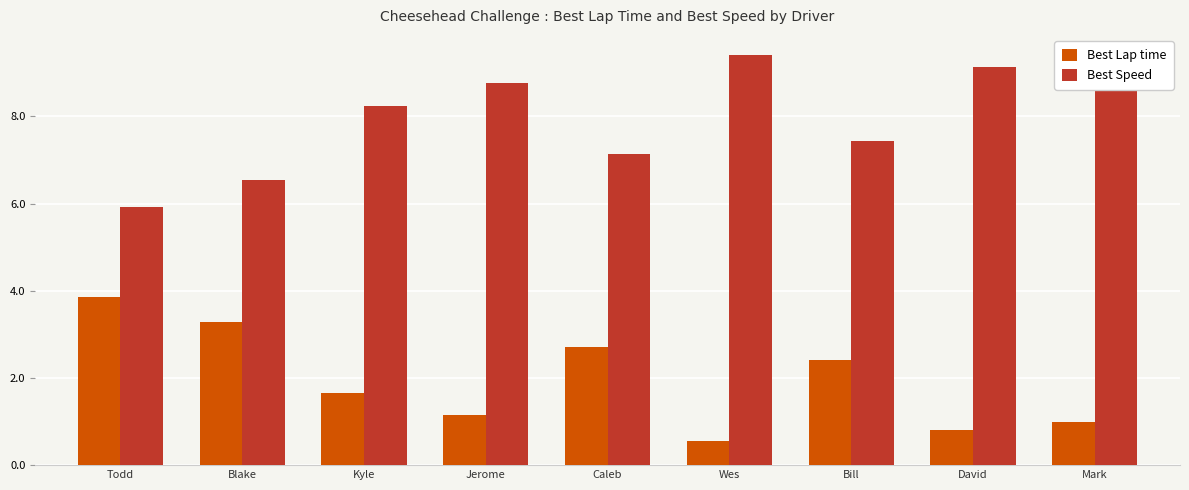

Reading left to right, transcribe all the data shown in this chart.

Best Lap time: 3.9	3.3	1.7	1.2	2.7	0.6	2.4	0.8	1.0
Best Speed: 5.9	6.5	8.2	8.8	7.1	9.4	7.4	9.1	8.9